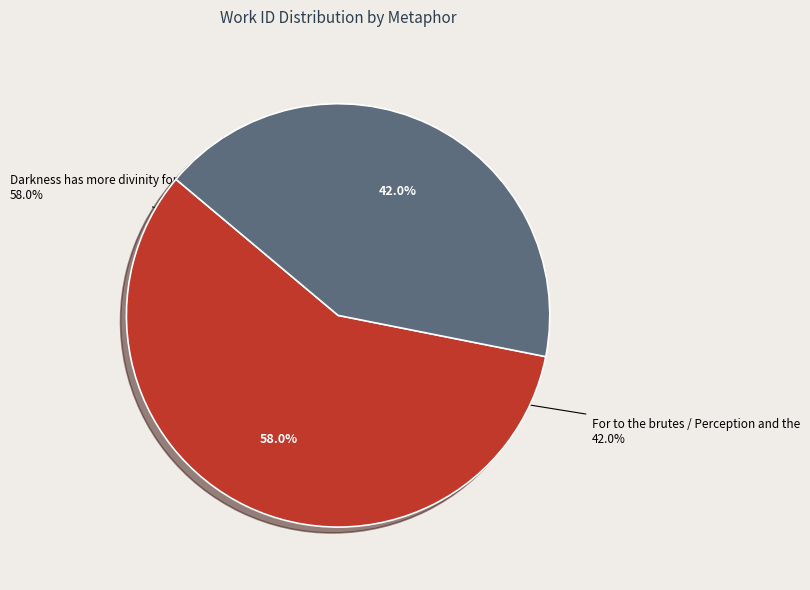

What percentage is the For to the brutes / Perception and the slice, to the nearest percent?

42%